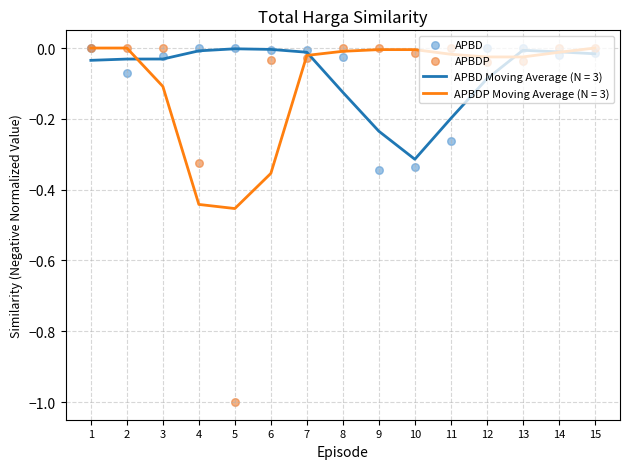

What is the total value across all series at 4?

-0.3